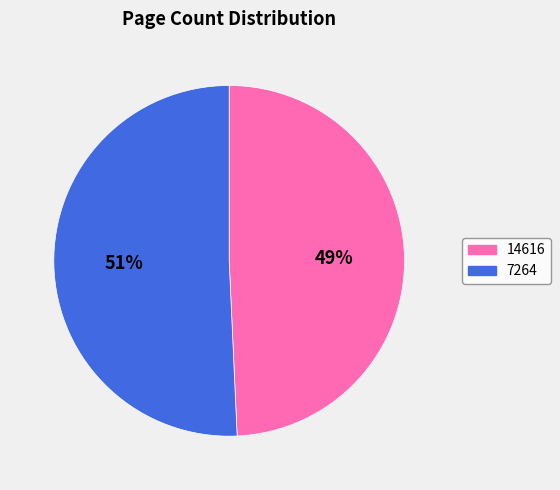

What percentage is the 14616 slice, to the nearest percent?

49%